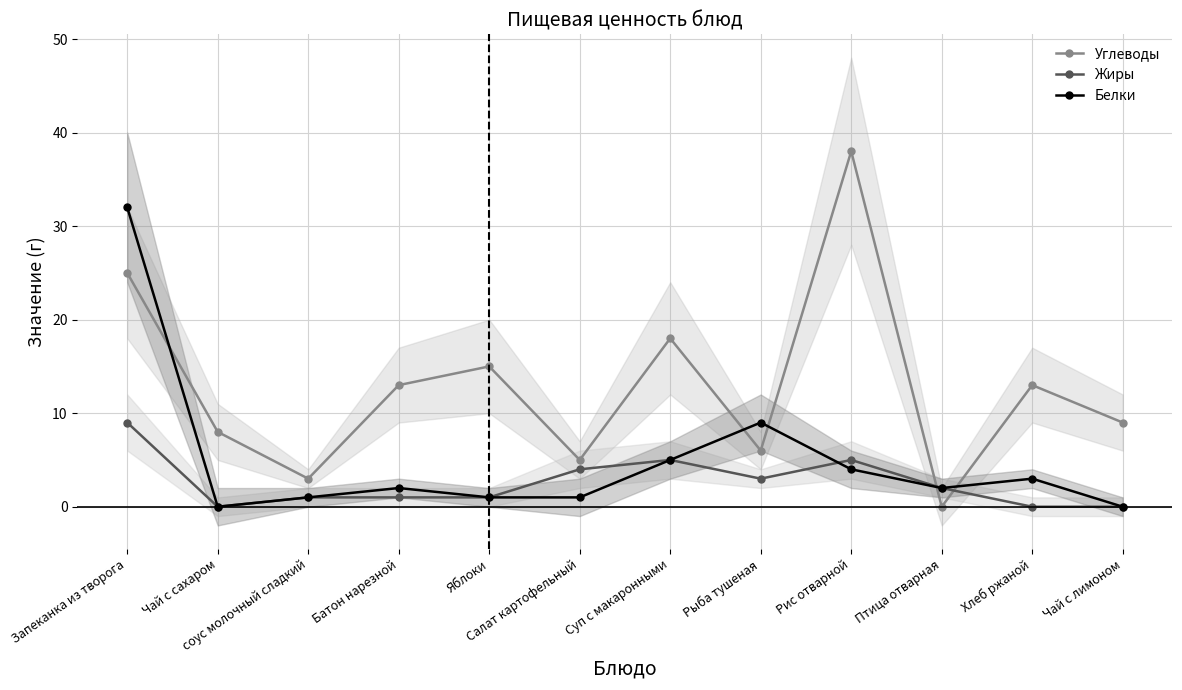

At which label does Жиры reach its peak?

Запеканка из творога